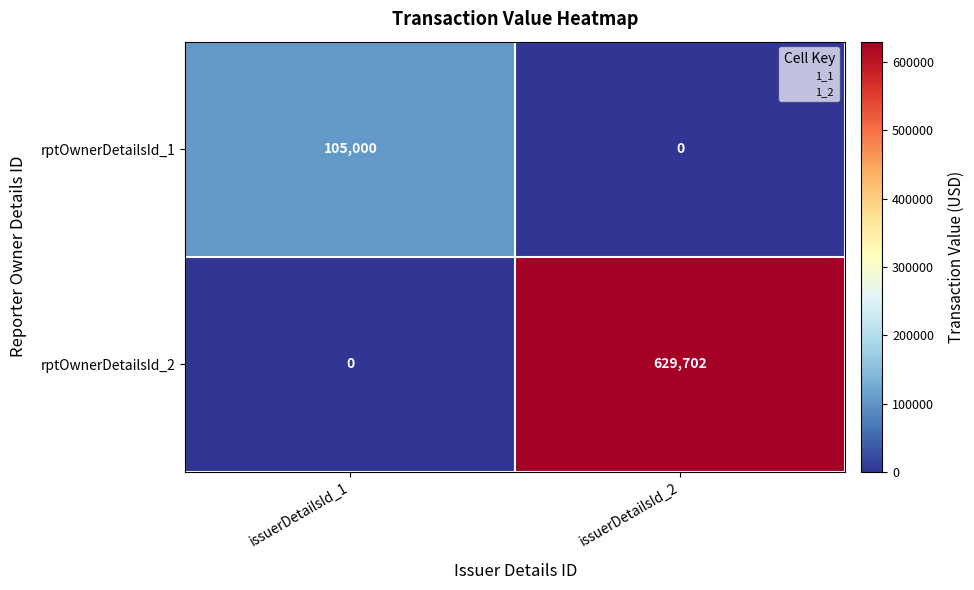

Which series has the largest range (max minus min)?

rptOwnerDetailsId_2